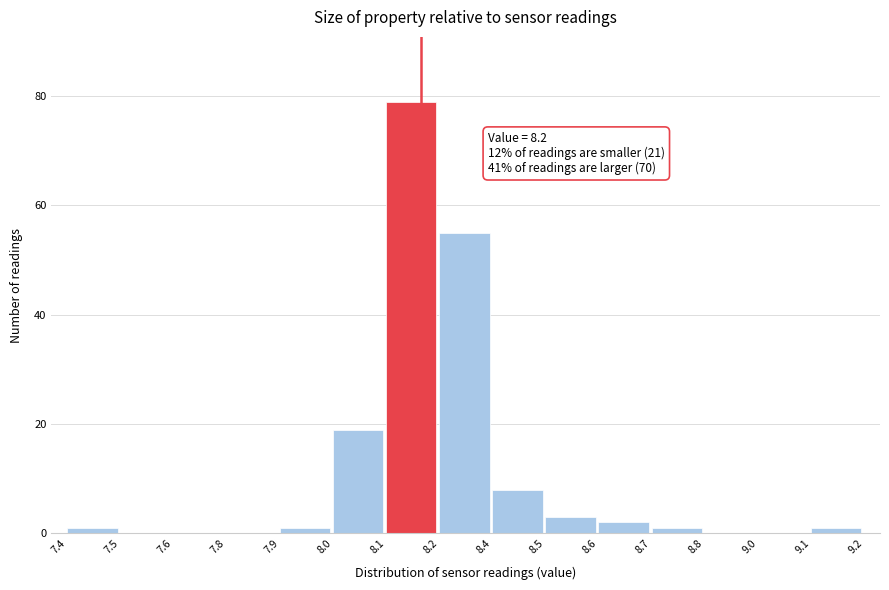

Reading left to right, extract all data points from this chart.

7.4=1	7.5=0	7.6=0	7.8=0	7.9=1	8.0=19	8.1=79	8.2=55	8.4=8	8.5=3	8.6=2	8.7=1	8.8=0	9.0=0	9.1=1